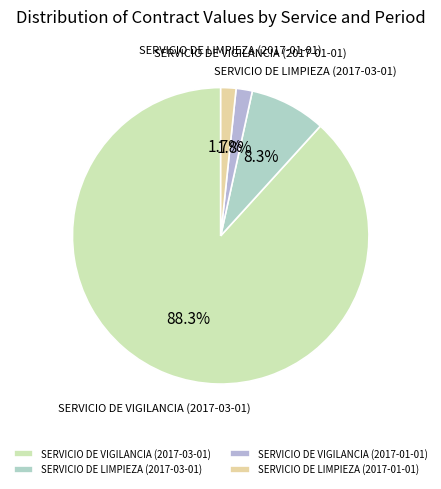

Count the number of slices in the pie.

4